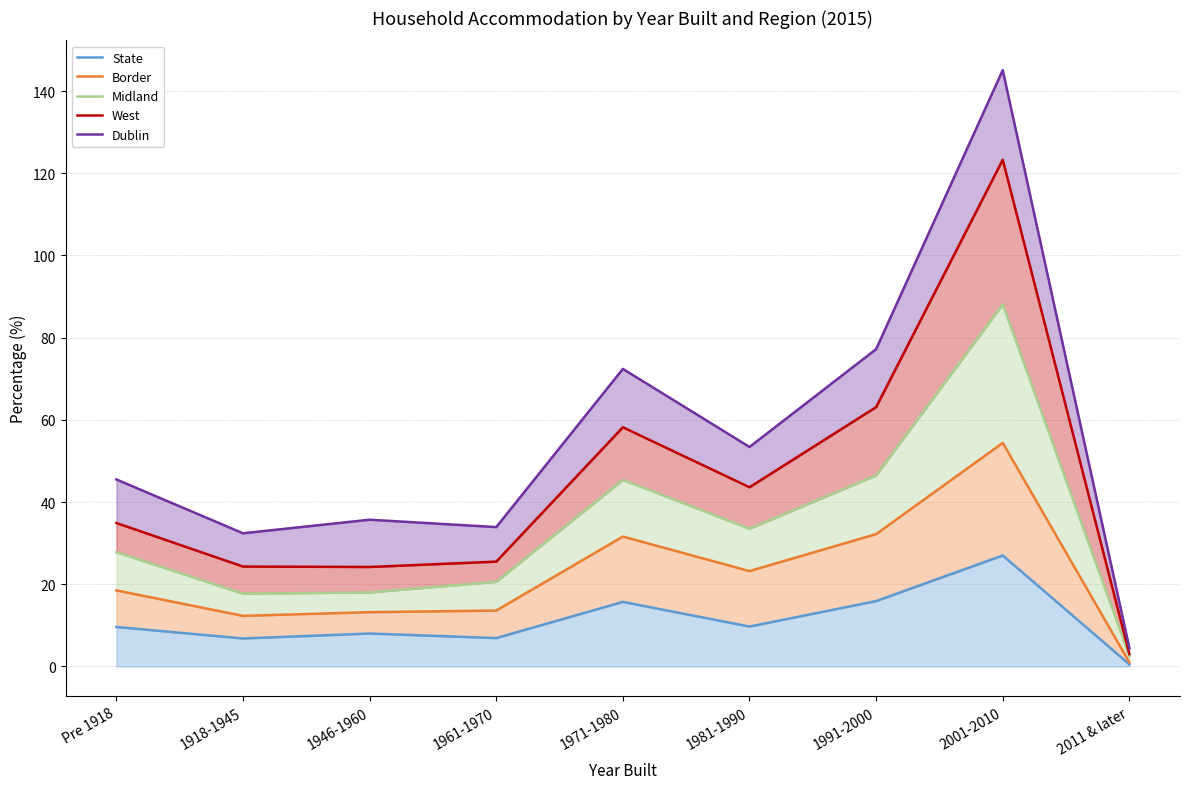

Reading left to right, extract all data points from this chart.

State: 9.6	6.8	8.0	6.9	15.7	9.7	15.9	27.0	0.5
Border: 18.5	12.3	13.2	13.6	31.6	23.2	32.2	54.4	1.0
Midland: 27.8	17.7	18.0	20.6	45.4	33.5	46.5	88.1	2.5
West: 34.9	24.3	24.2	25.5	58.2	43.6	63.1	123.3	3.0
Dublin: 45.5	32.4	35.7	33.9	72.4	53.4	77.2	145.1	4.5